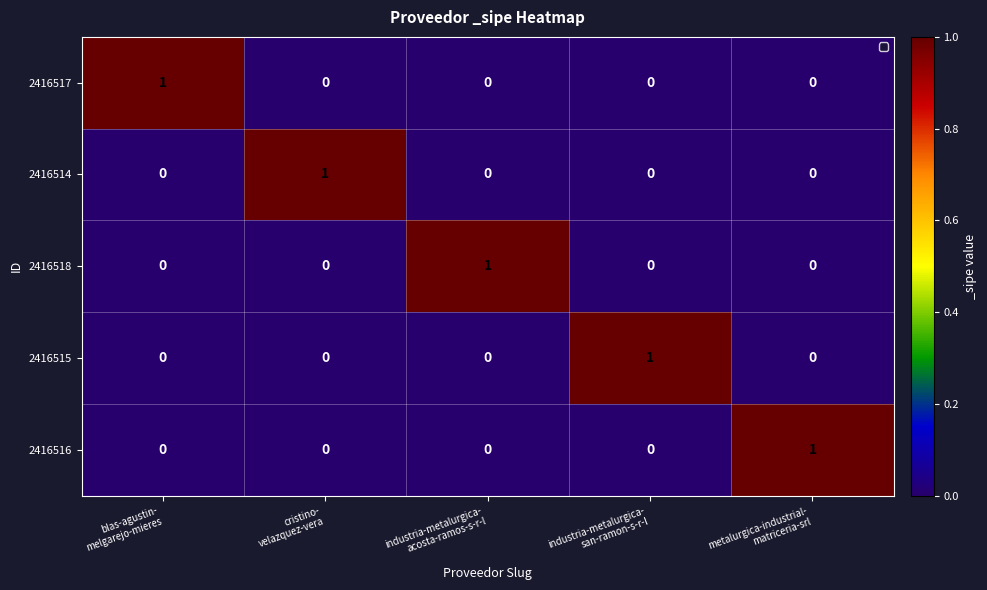

Reading right to left, extract all data points from this chart.

2416517: 0	0	0	0	1
2416514: 0	0	0	1	0
2416518: 0	0	1	0	0
2416515: 0	1	0	0	0
2416516: 1	0	0	0	0